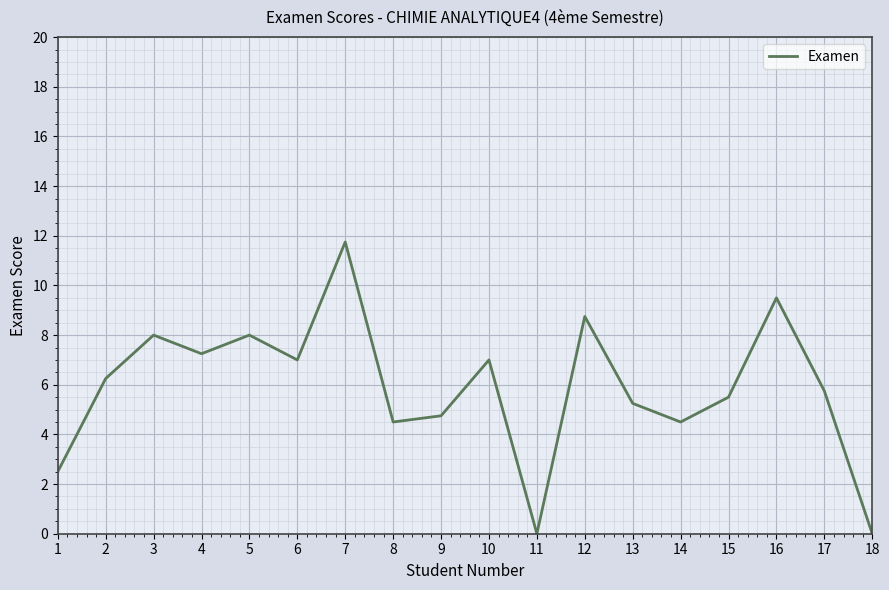

Which has a higher value, 12 or 6?

12